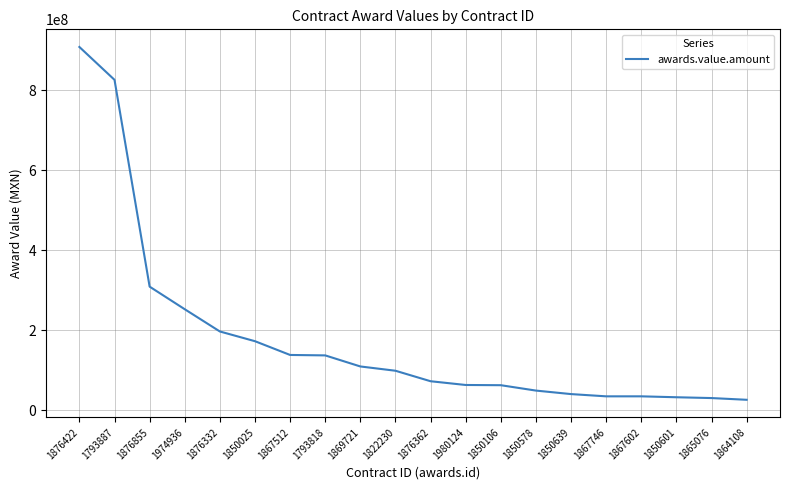

What is the greatest value displayed?

907891110.0